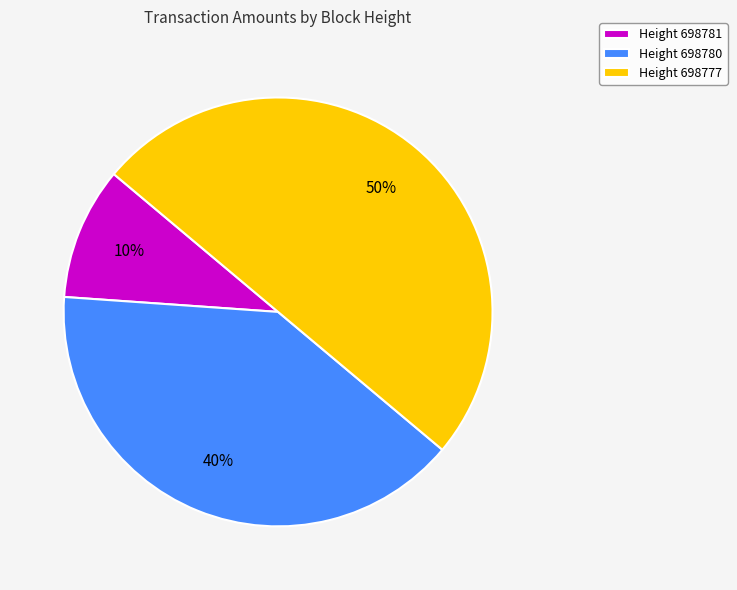

Which category has the smallest portion of the pie?

Height 698781